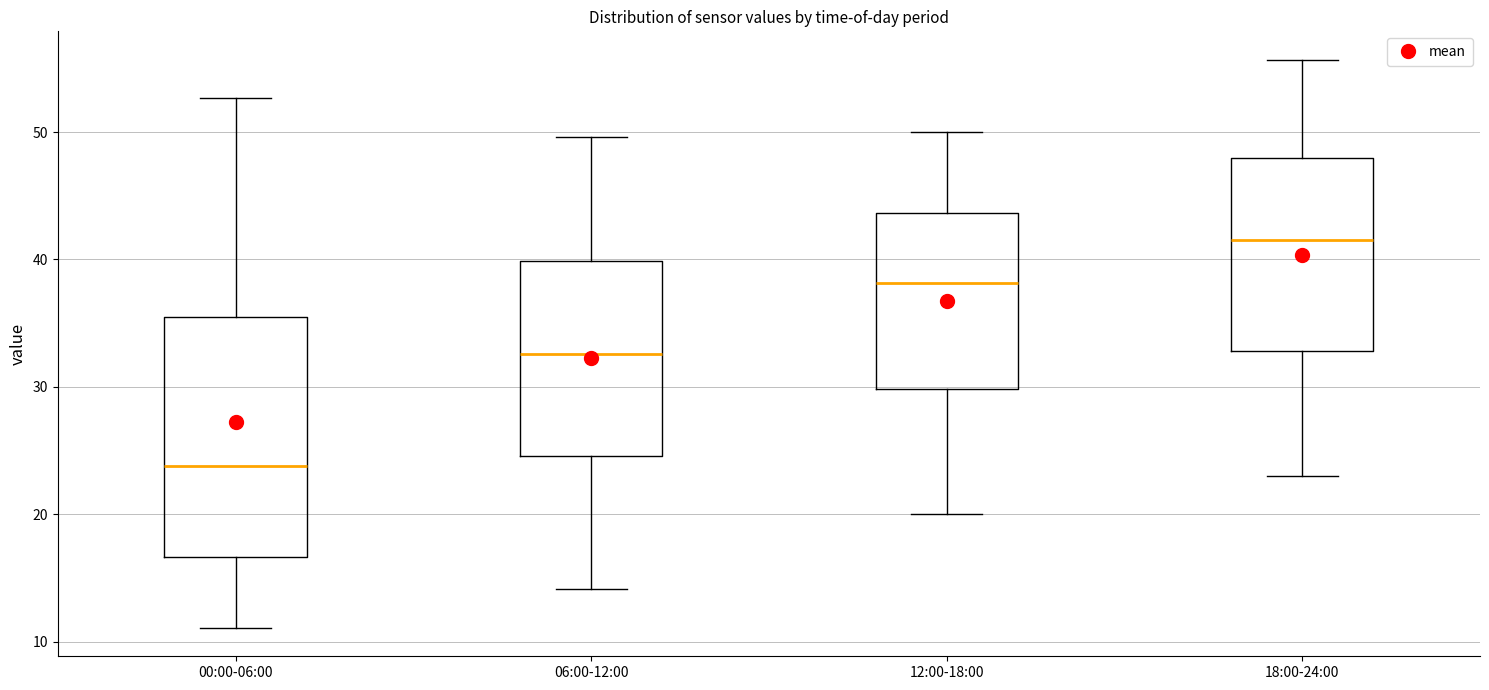

Which box has the lowest median line?

00:00-06:00